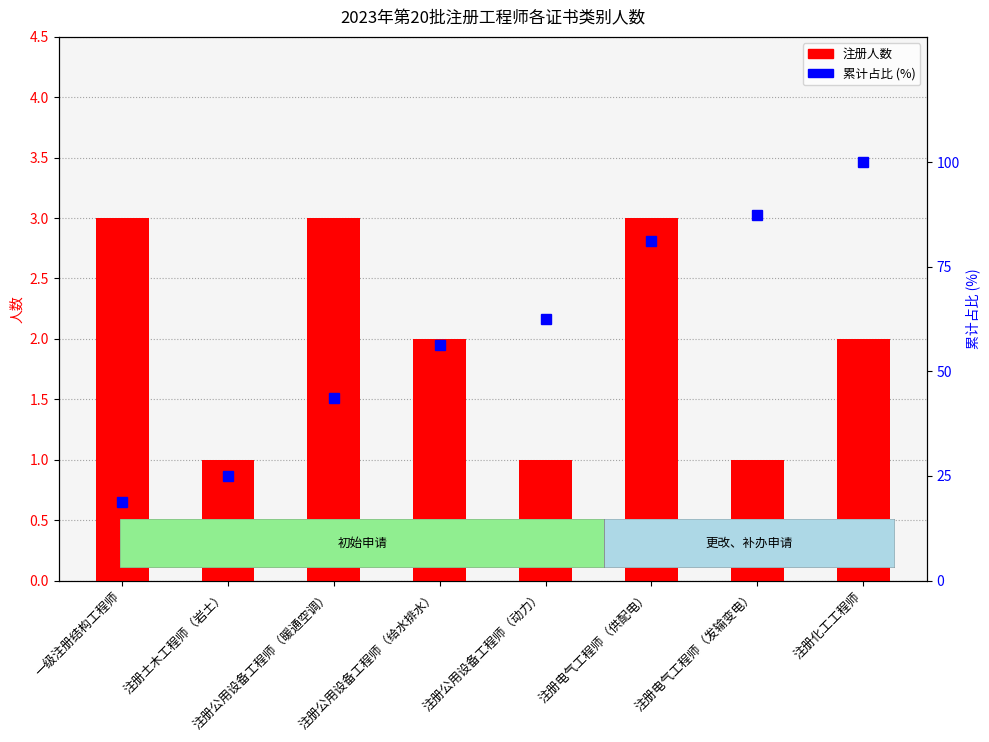

At 注册化工工程师, list the series in order from largest to smallest.

累计占比 (%), 注册人数